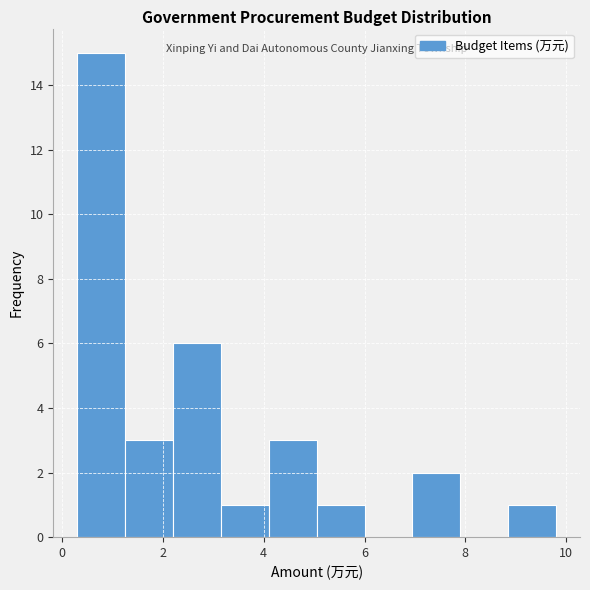

What is the height of the bar covering 2.20 to 3.15 on the x-axis? Neither the bar edges nor the heights are printed on the chart, so give them approximately, as read against the axes.

6